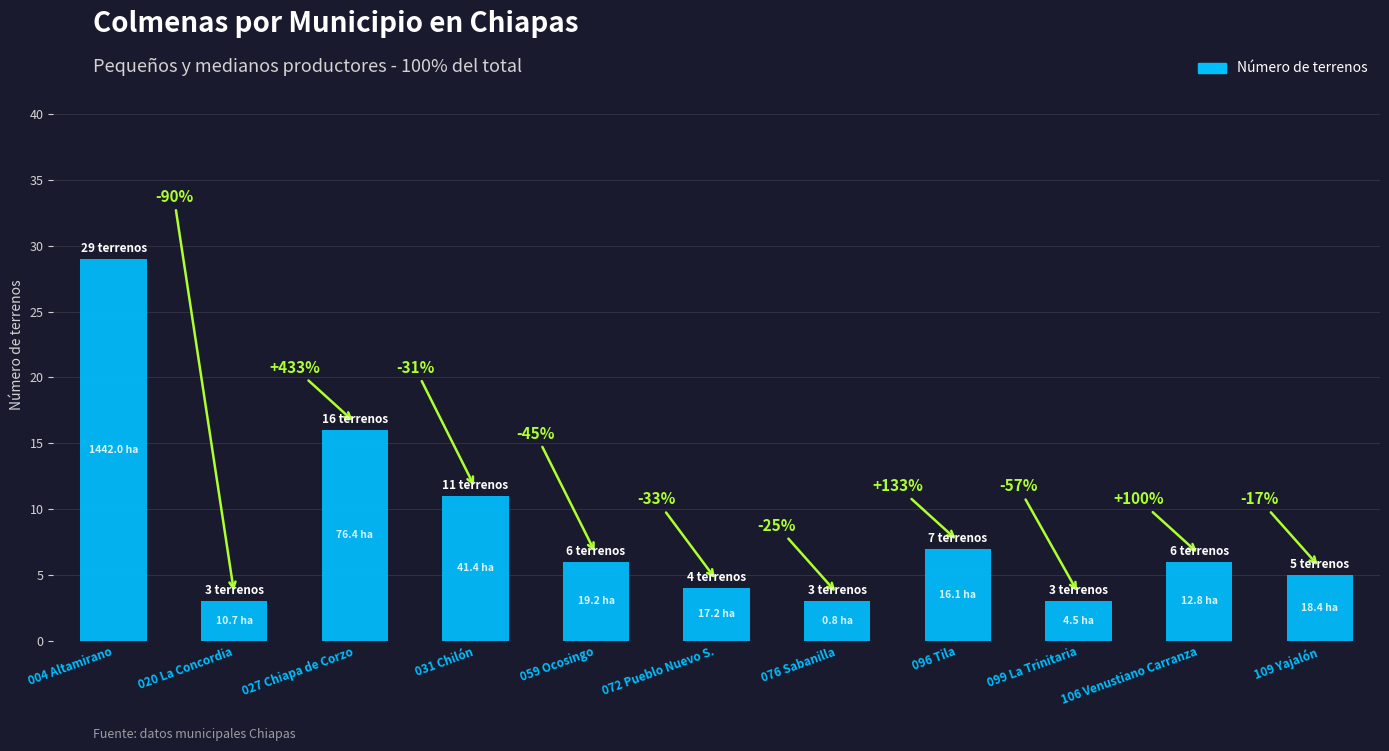

True or false: the data shows 4 at 072 Pueblo Nuevo S..

True